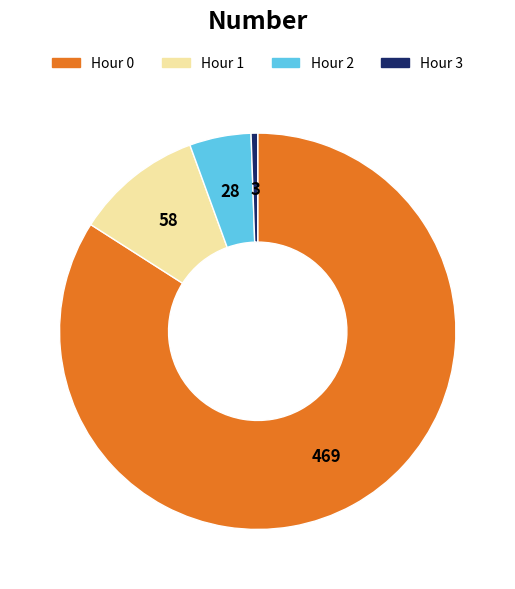

Which category has the smallest portion of the pie?

Hour 3